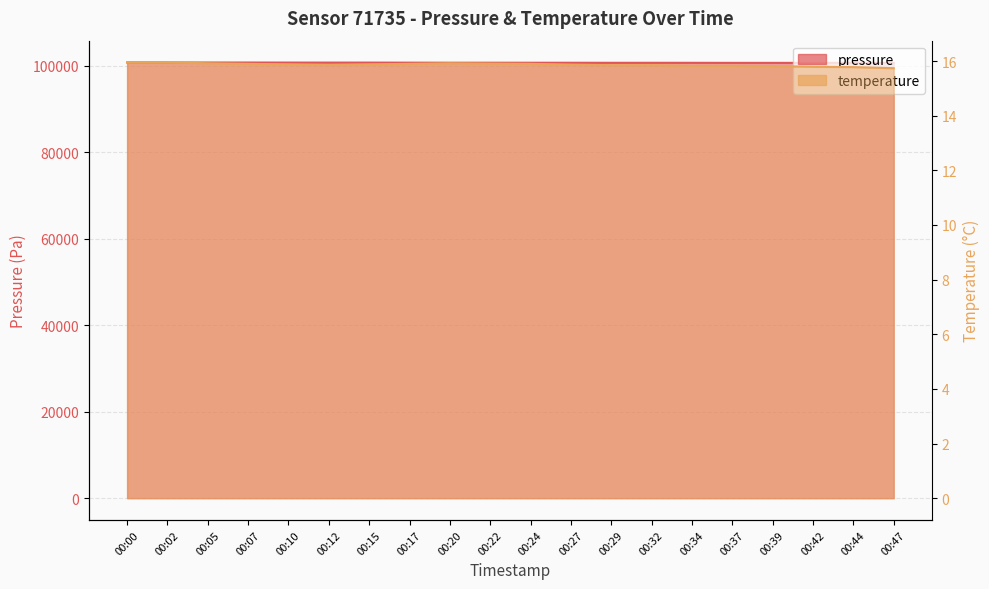

In pressure, how many points are higher than both neighbors (excluding endpoints)?

4